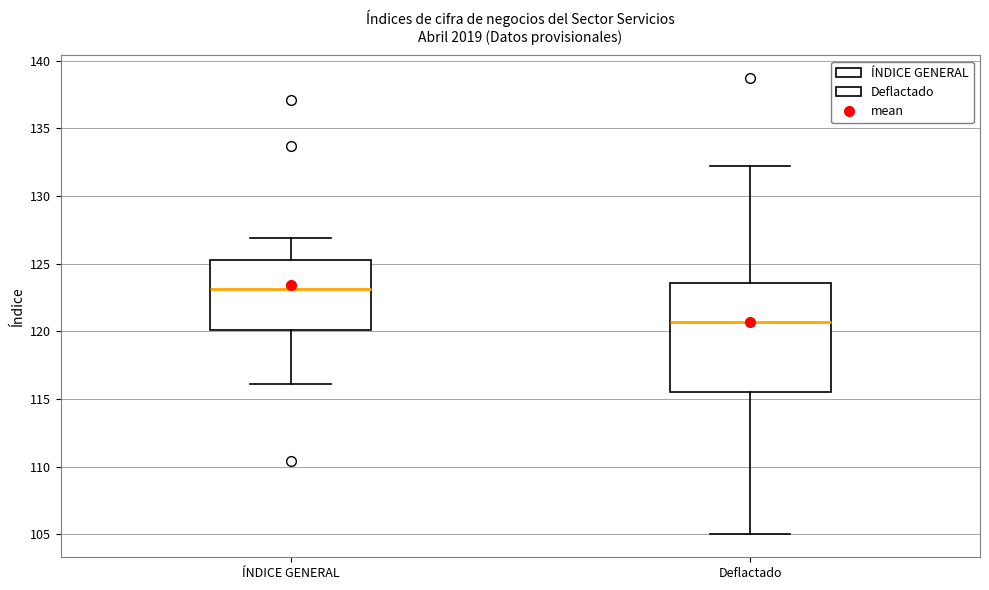

Which box's median line is the highest?

ÍNDICE GENERAL